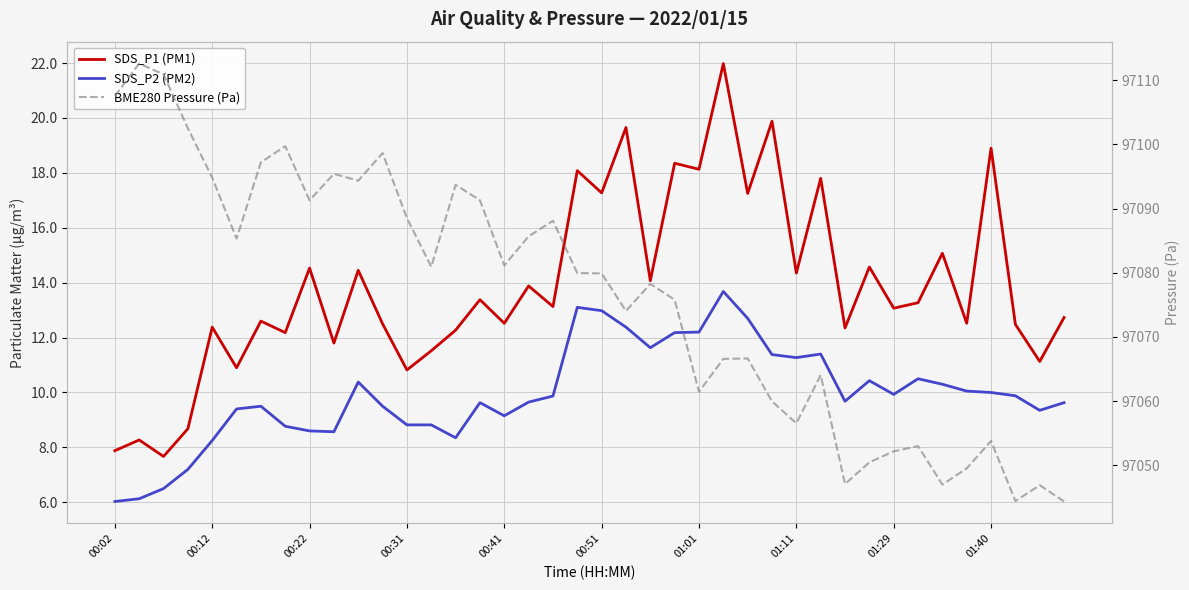

Reading left to right, extract all data points from this chart.

SDS_P1 (PM1): 7.9	8.3	7.7	8.7	12.4	10.9	12.6	12.2	14.5	11.8	14.4	12.5	10.8	11.5	12.3	13.4	12.5	13.9	13.1	18.1	17.3	19.6	14.1	18.4	18.1	22.0	17.2	19.9	14.3	17.8	12.3	14.6	13.1	13.3	15.1	12.5	18.9	12.5	11.1	12.7
SDS_P2 (PM2): 6.0	6.1	6.5	7.2	8.2	9.4	9.5	8.8	8.6	8.6	10.4	9.5	8.8	8.8	8.3	9.6	9.2	9.7	9.9	13.1	13.0	12.4	11.6	12.2	12.2	13.7	12.7	11.4	11.3	11.4	9.7	10.4	9.9	10.5	10.3	10.1	10.0	9.9	9.3	9.6
BME280 Pressure (Pa): 97107.5	97112.6	97110.9	97102.5	97094.8	97085.3	97097.2	97099.7	97091.3	97095.4	97094.3	97098.6	97088.5	97080.9	97093.7	97091.3	97081.1	97085.7	97088.1	97079.9	97079.9	97074.0	97078.2	97075.8	97061.4	97066.6	97066.6	97059.9	97056.5	97064.0	97047.1	97050.4	97052.2	97053.0	97047.0	97049.5	97053.8	97044.4	97046.9	97044.3